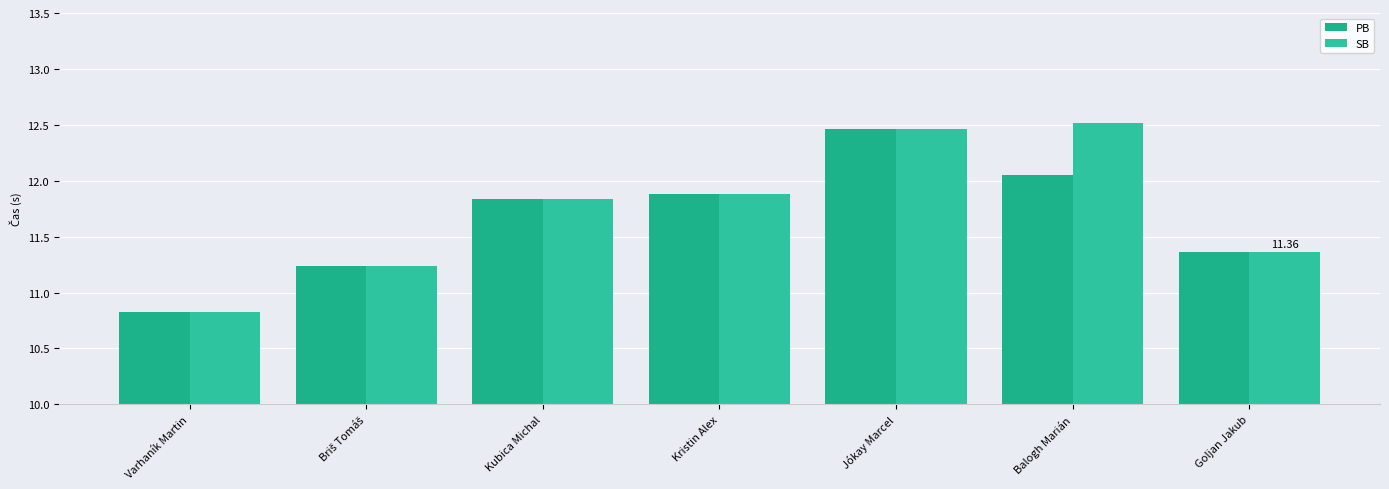

At which category is the sum across all series the highest?

Jókay Marcel